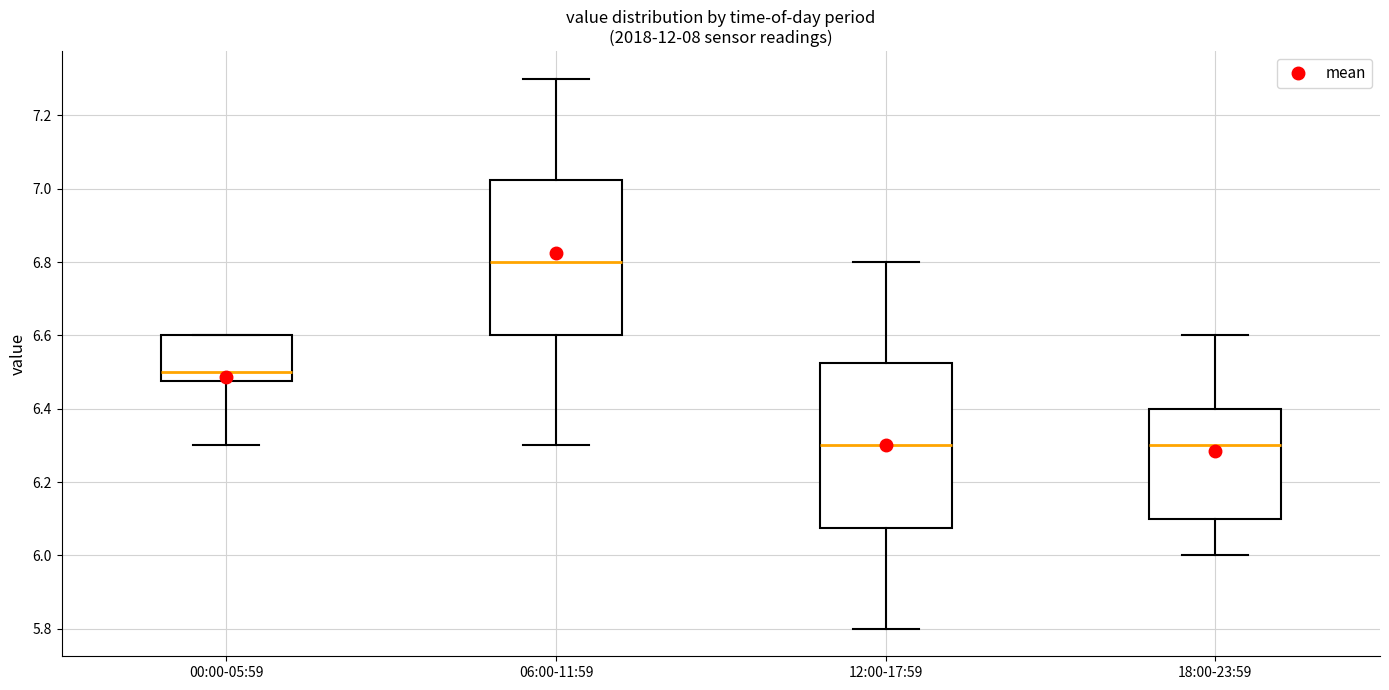

Which box is the tallest, from its lower edge to its upper edge?

12:00-17:59